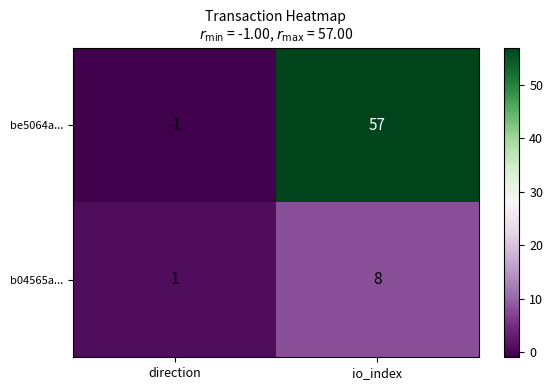

How many categories are shown in the chart?

2